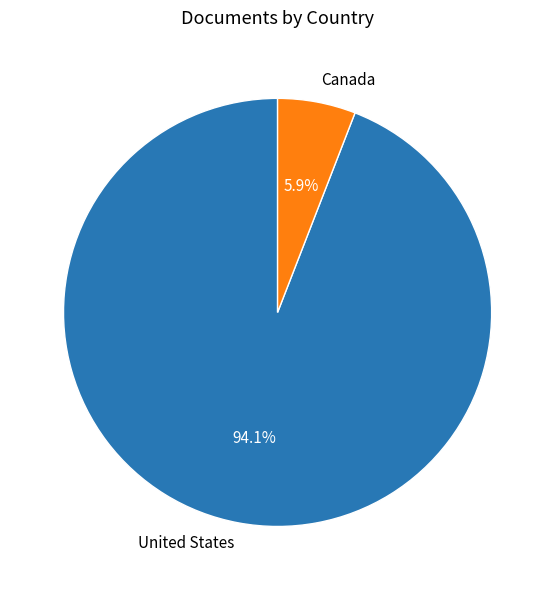

Do United States and Canada together represent more than half of the pie?

Yes